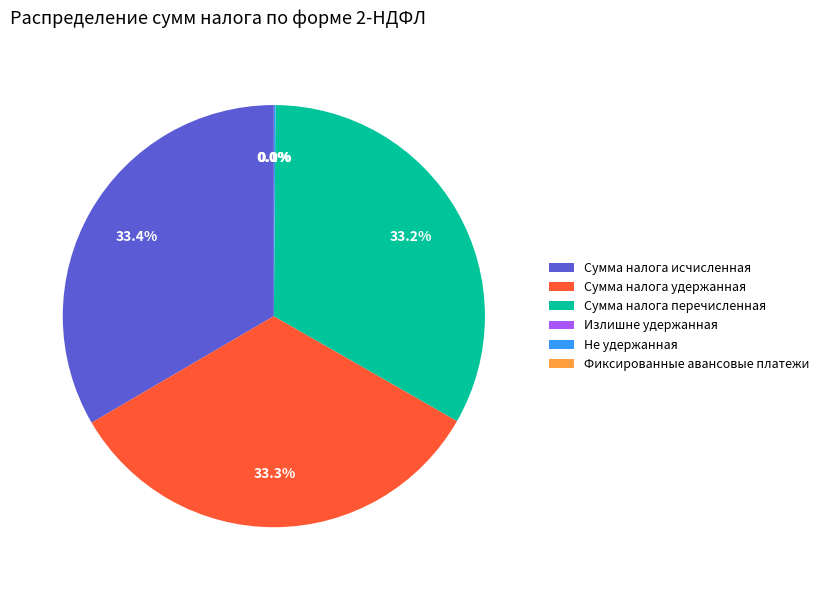

What percentage do Сумма налога исчисленная and Сумма налога удержанная together represent?

66.7%